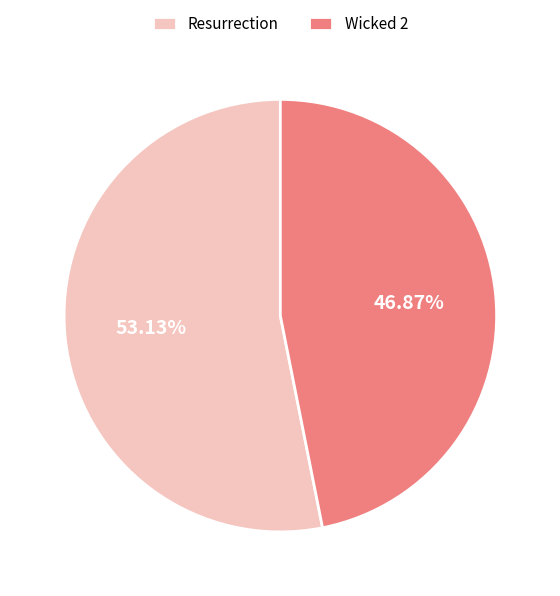

Count the number of slices in the pie.

2